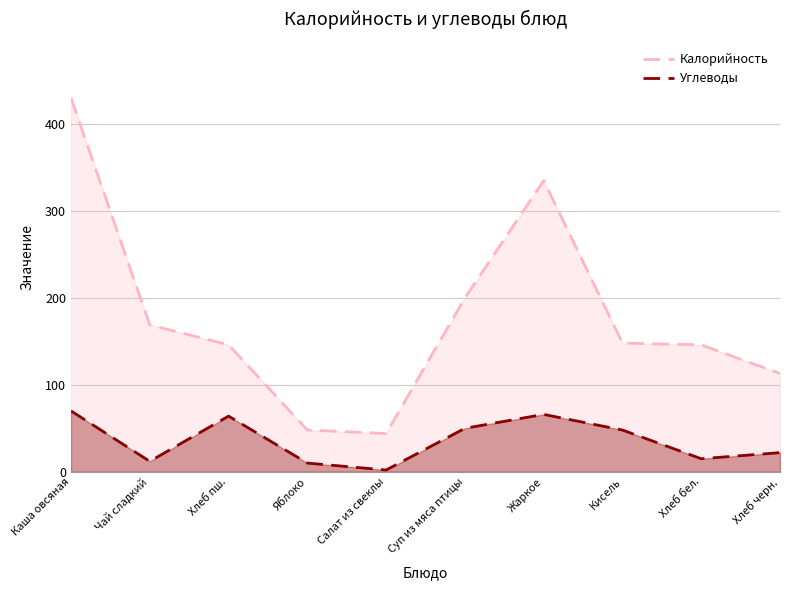

What is the label of the 10th point from the right?

Каша овсяная